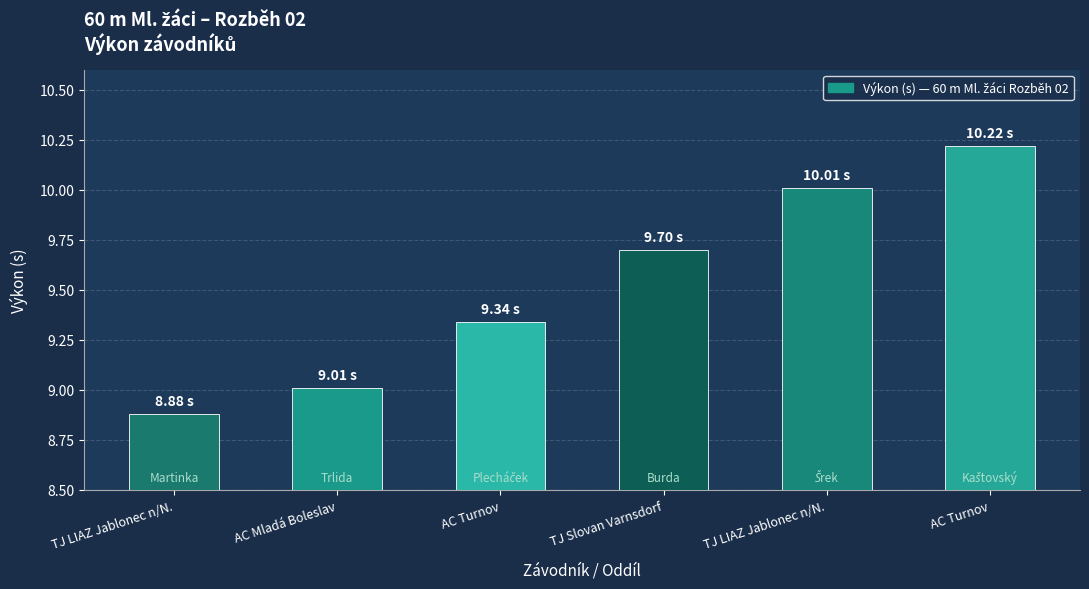

How many bars are there in total?

6